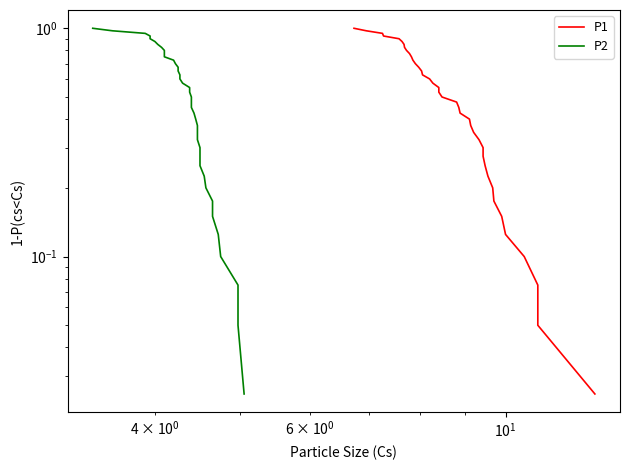

What is the value of the P2 point at the 21st from the left?

0.5